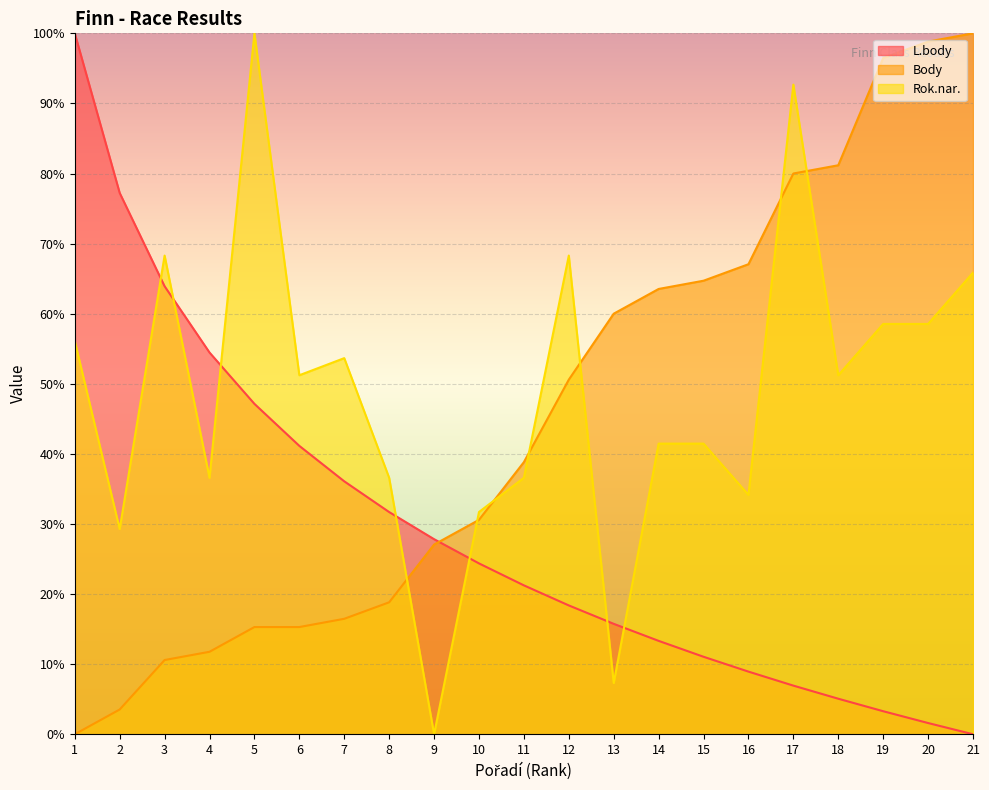

How many interior local valleys does the Rok.nar. series have?

7